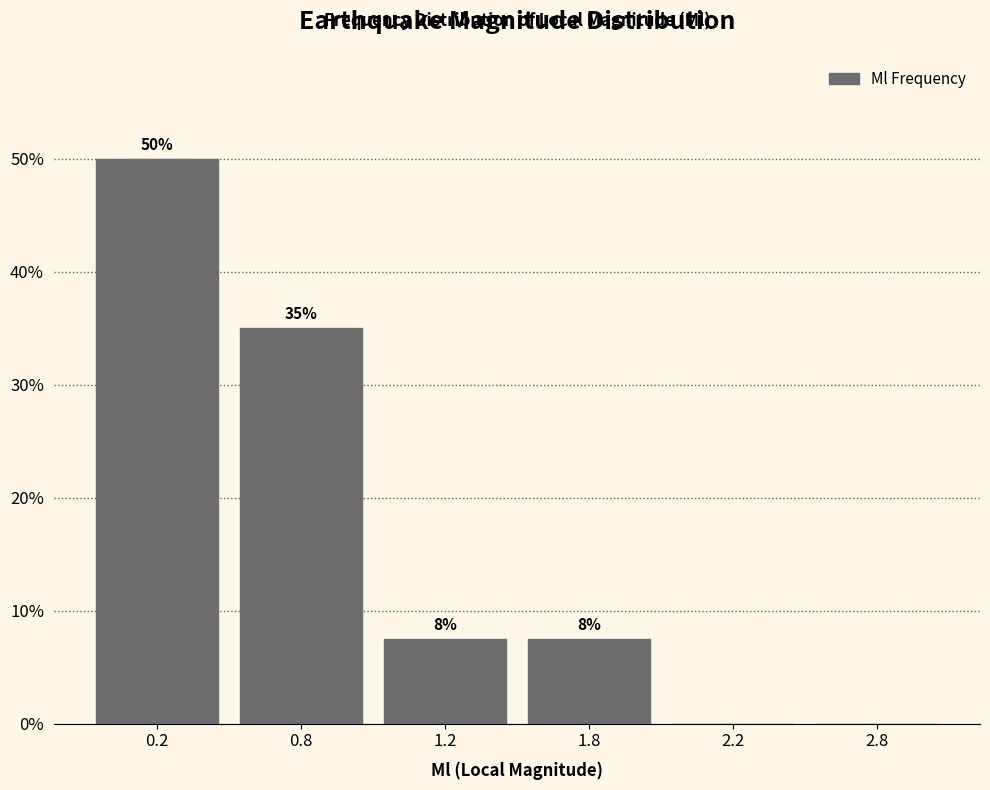

Is it true that the value at 2.8 is 29.1?

False